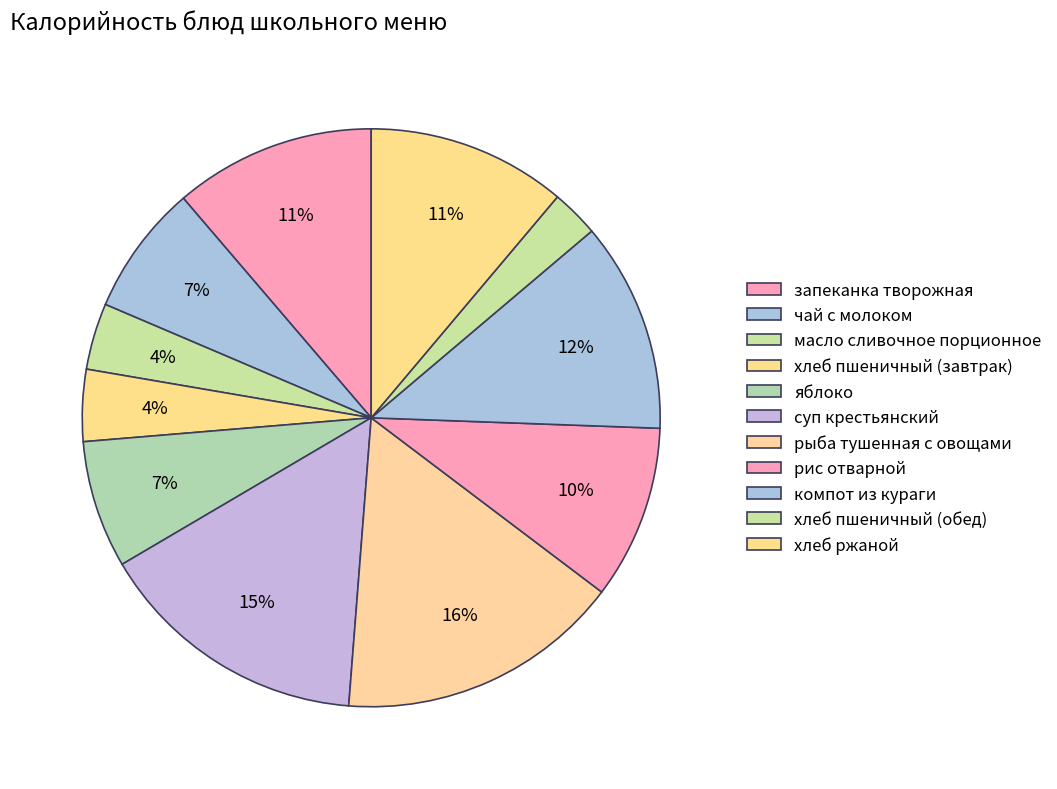

How many slices are in this pie chart?

11